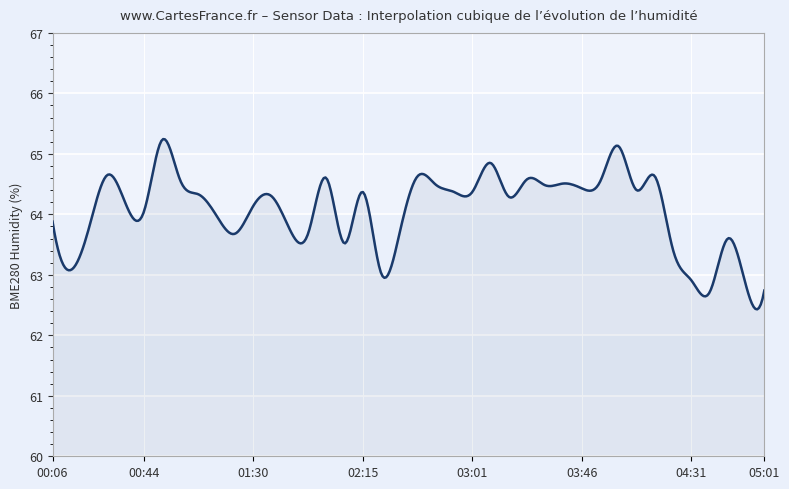

What is the difference between the maximum and minimum values?

2.8